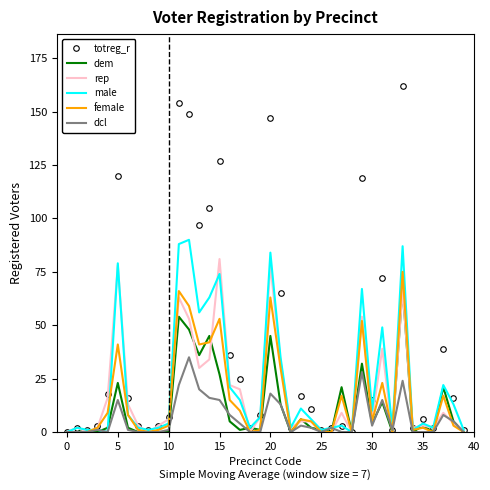

What is the greatest value displayed?

162